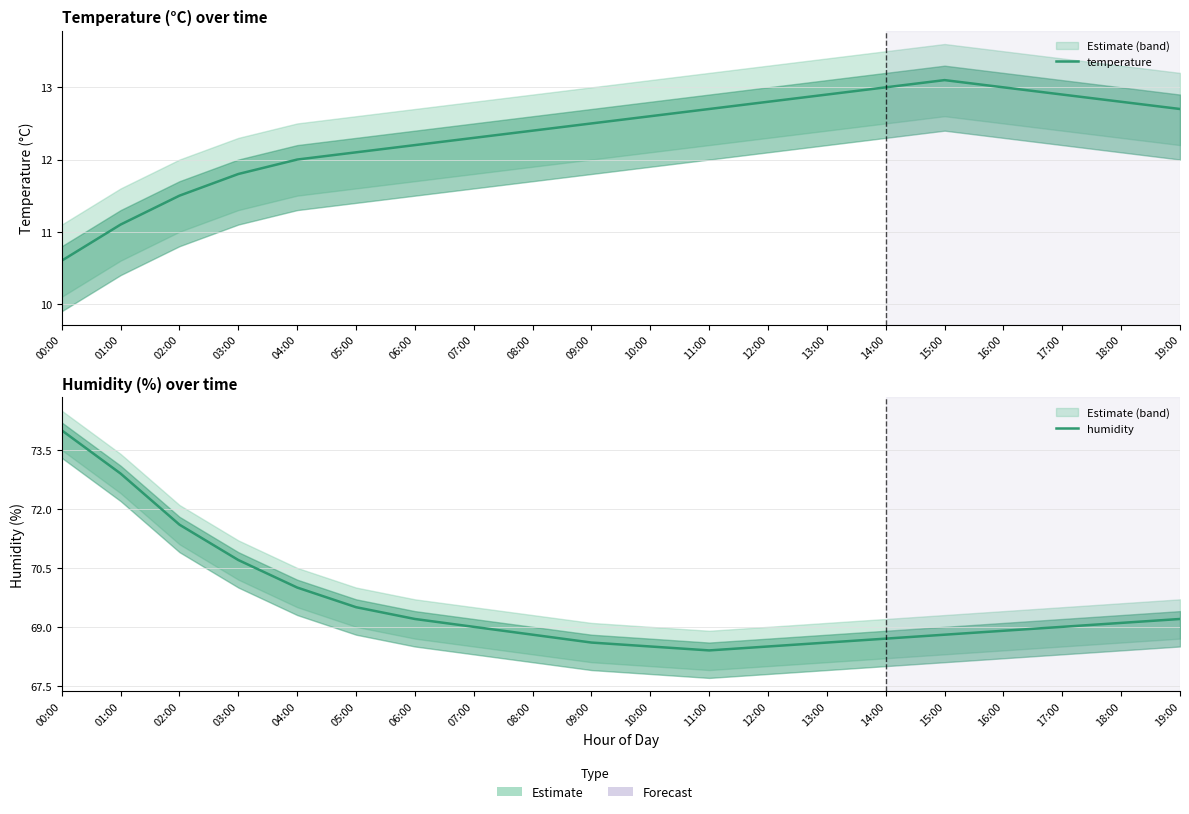

At which category is the sum across all series the highest?

00:00